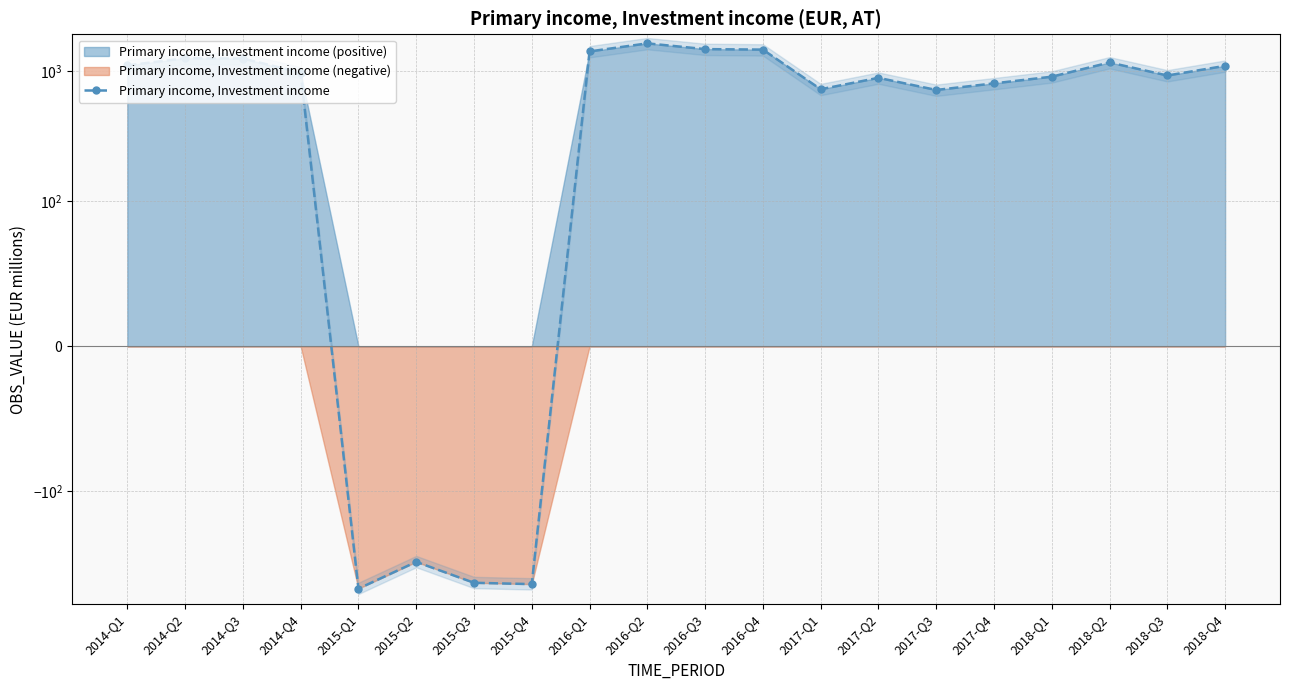

Which has a higher value, 2016-Q1 or 2014-Q1?

2016-Q1